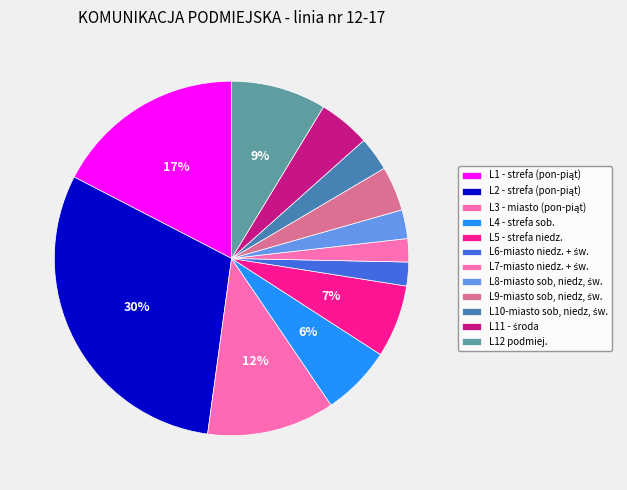

To the nearest percent, what portion does L9-miasto sob, niedz, św. represent?

4%